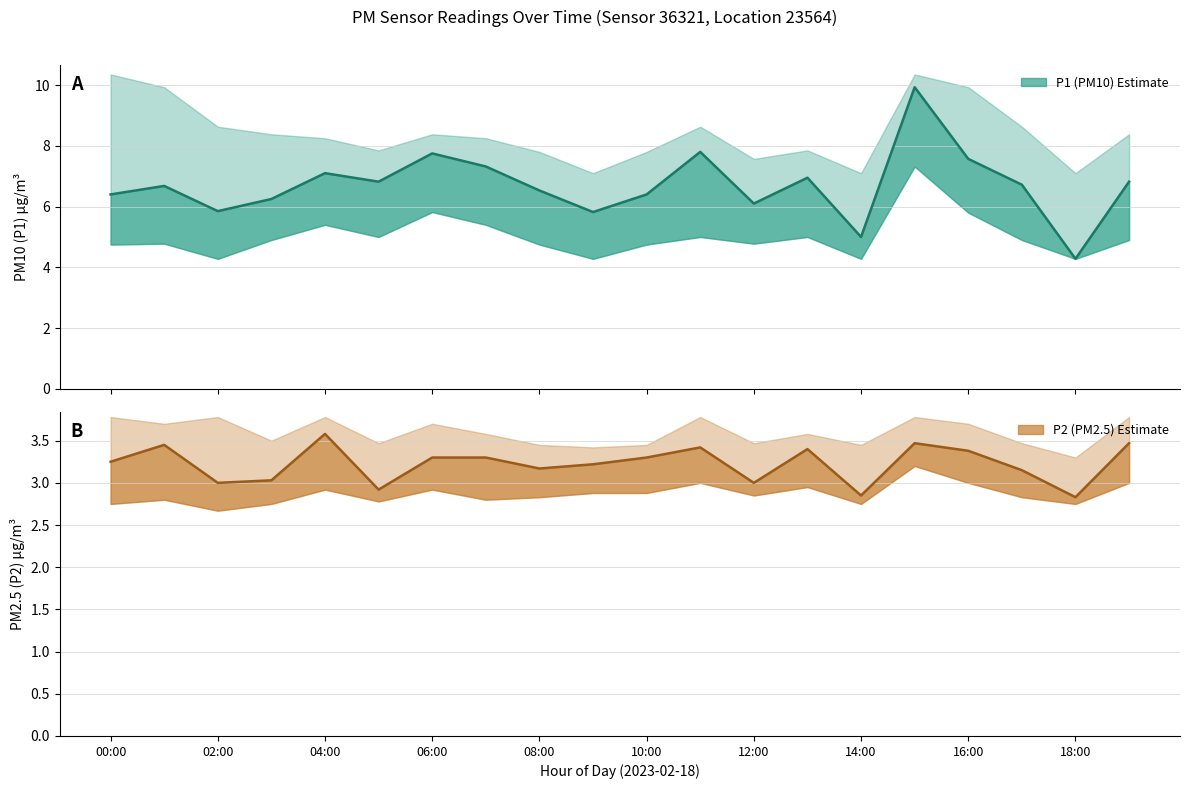

Where does the P1 (PM10) series first go above 6?

00:00